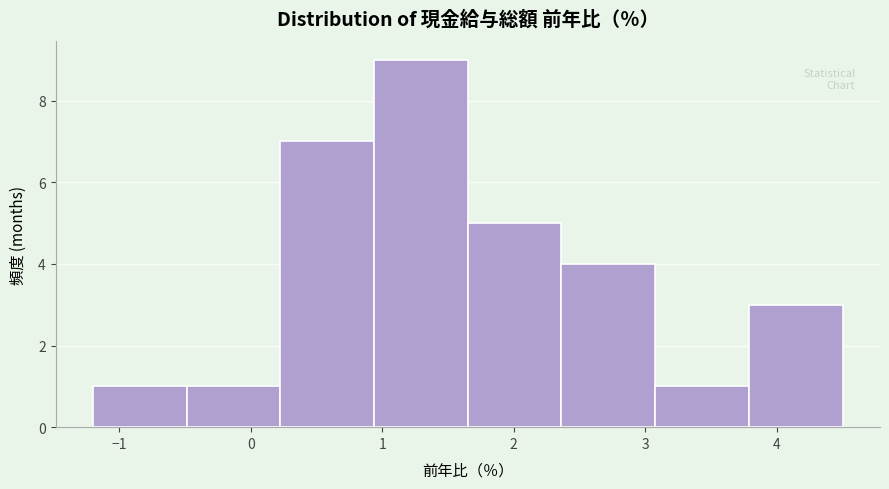

Reading left to right, transcribe this chart: for each bar, give the range it covers on the x-axis and its height. Neither the bar edges nor the heights are printed on the chart, so give them approximately, as read against the axes.

-1.2 to -0.5: 1
-0.5 to 0.2: 1
0.2 to 0.9: 7
0.9 to 1.7: 9
1.7 to 2.4: 5
2.4 to 3.1: 4
3.1 to 3.8: 1
3.8 to 4.5: 3